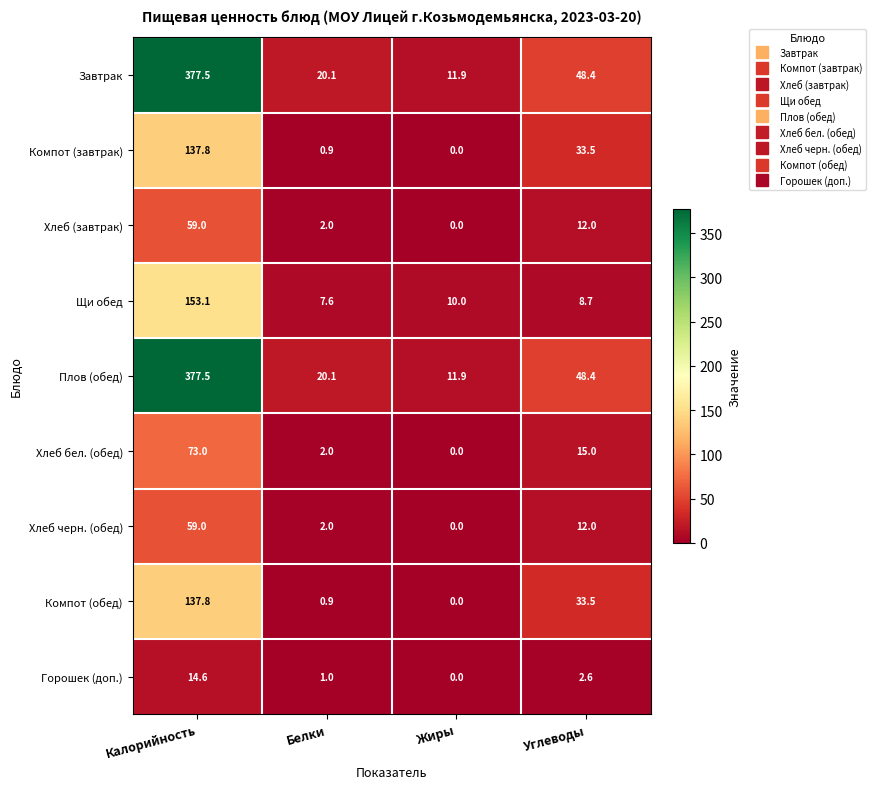

What is the difference between the highest and lowest values at Калорийность?

362.9